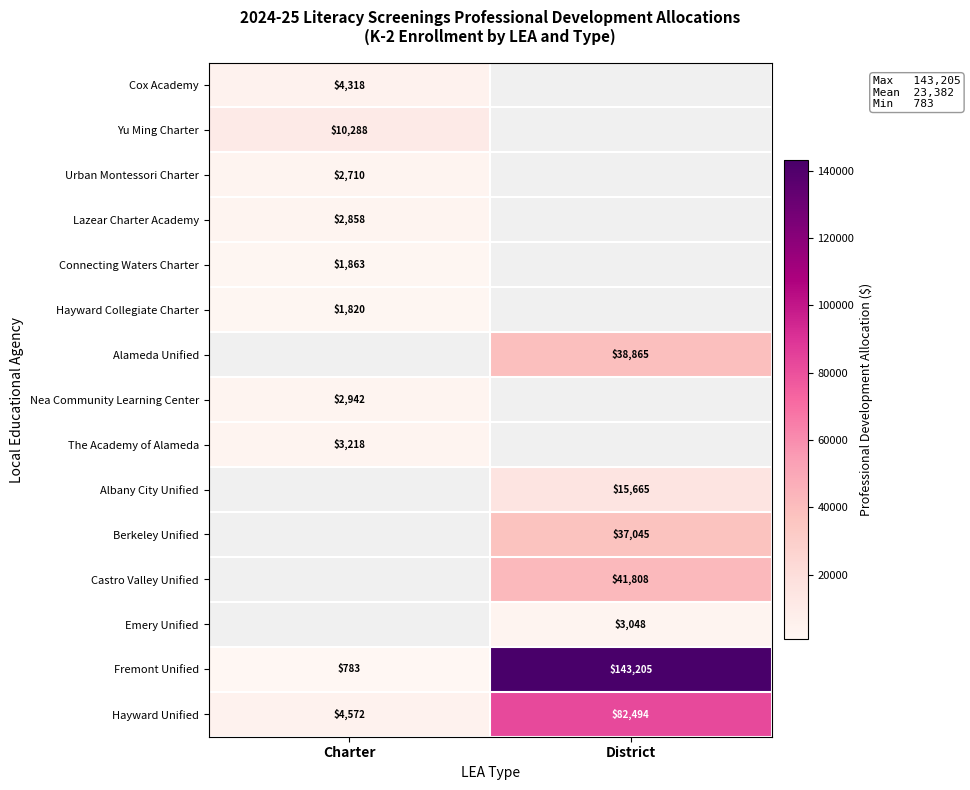

What is the spread (max minus min) of values at Charter?

9505.0